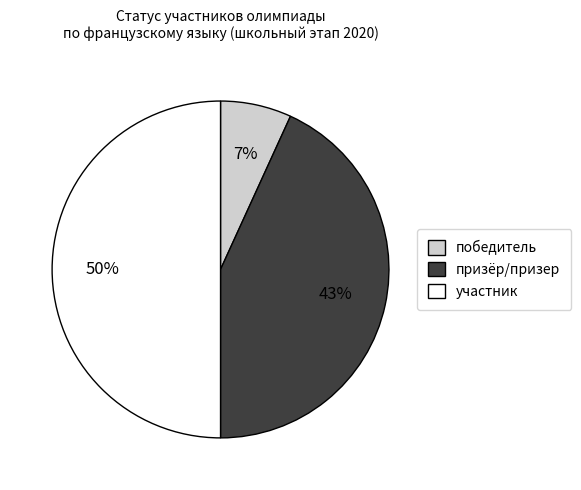

Is призёр/призер the majority of the pie?

No